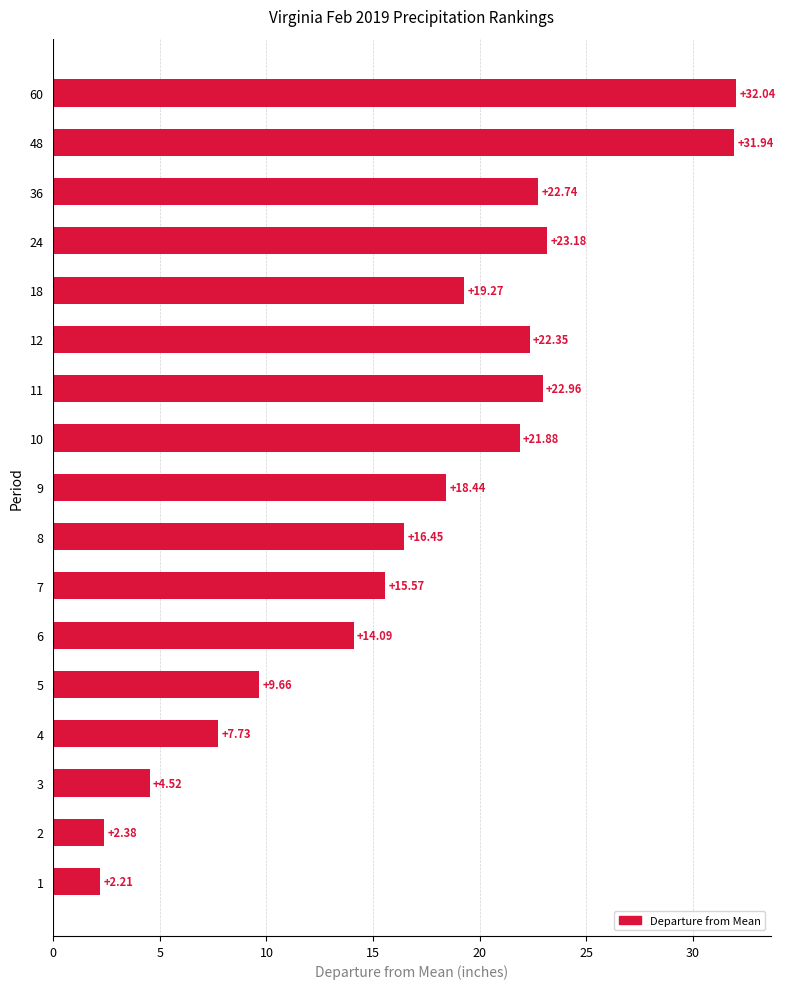

How many data points does each series have?

17